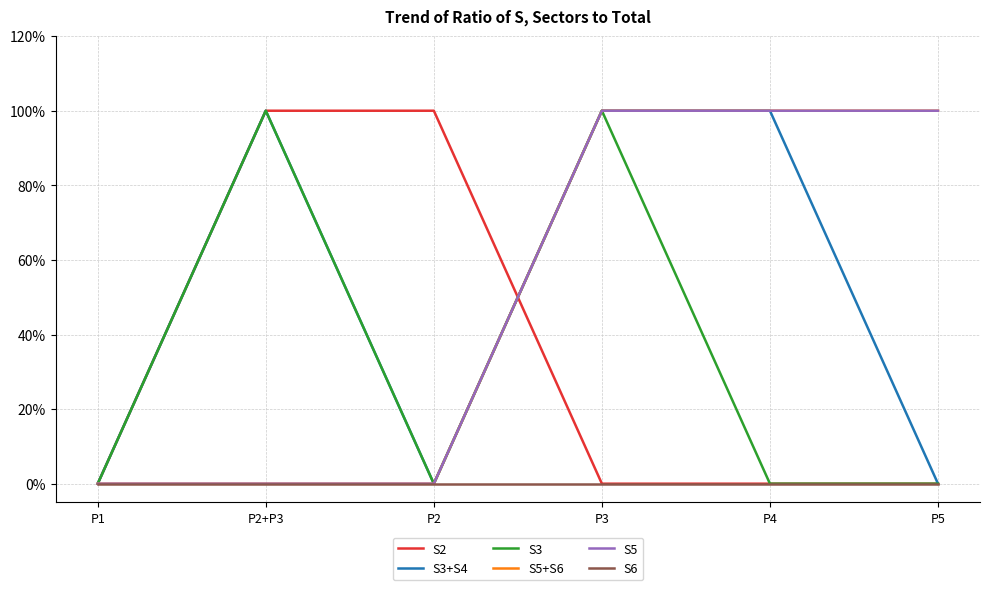

Is this an area chart (filled region under the line)?

No